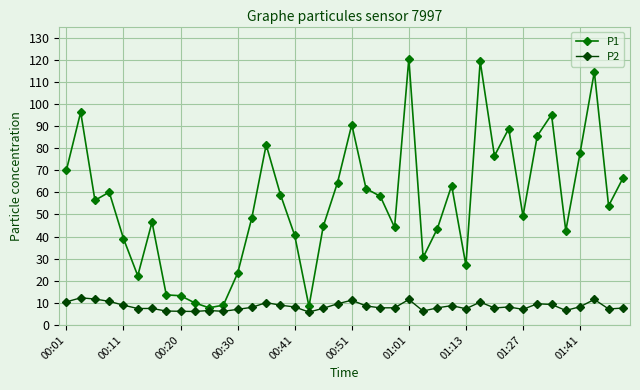

Which series has the largest total across all categories?

P1